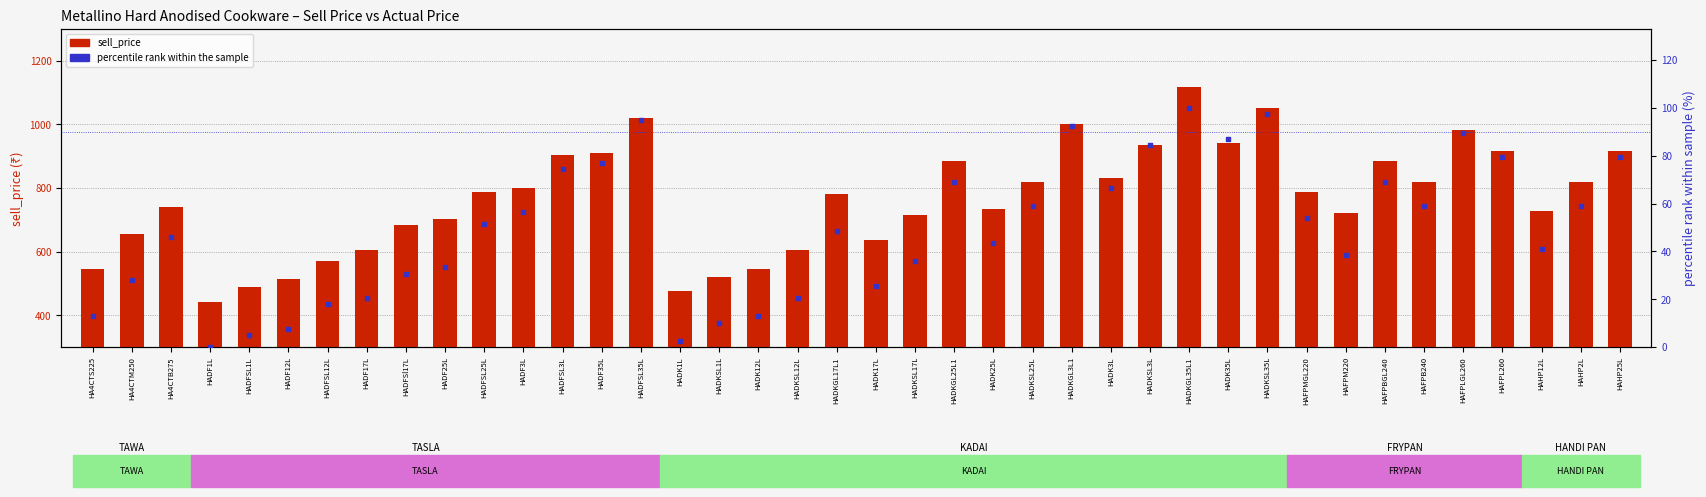

Which series has the largest Y range (max minus min)?

sell_price